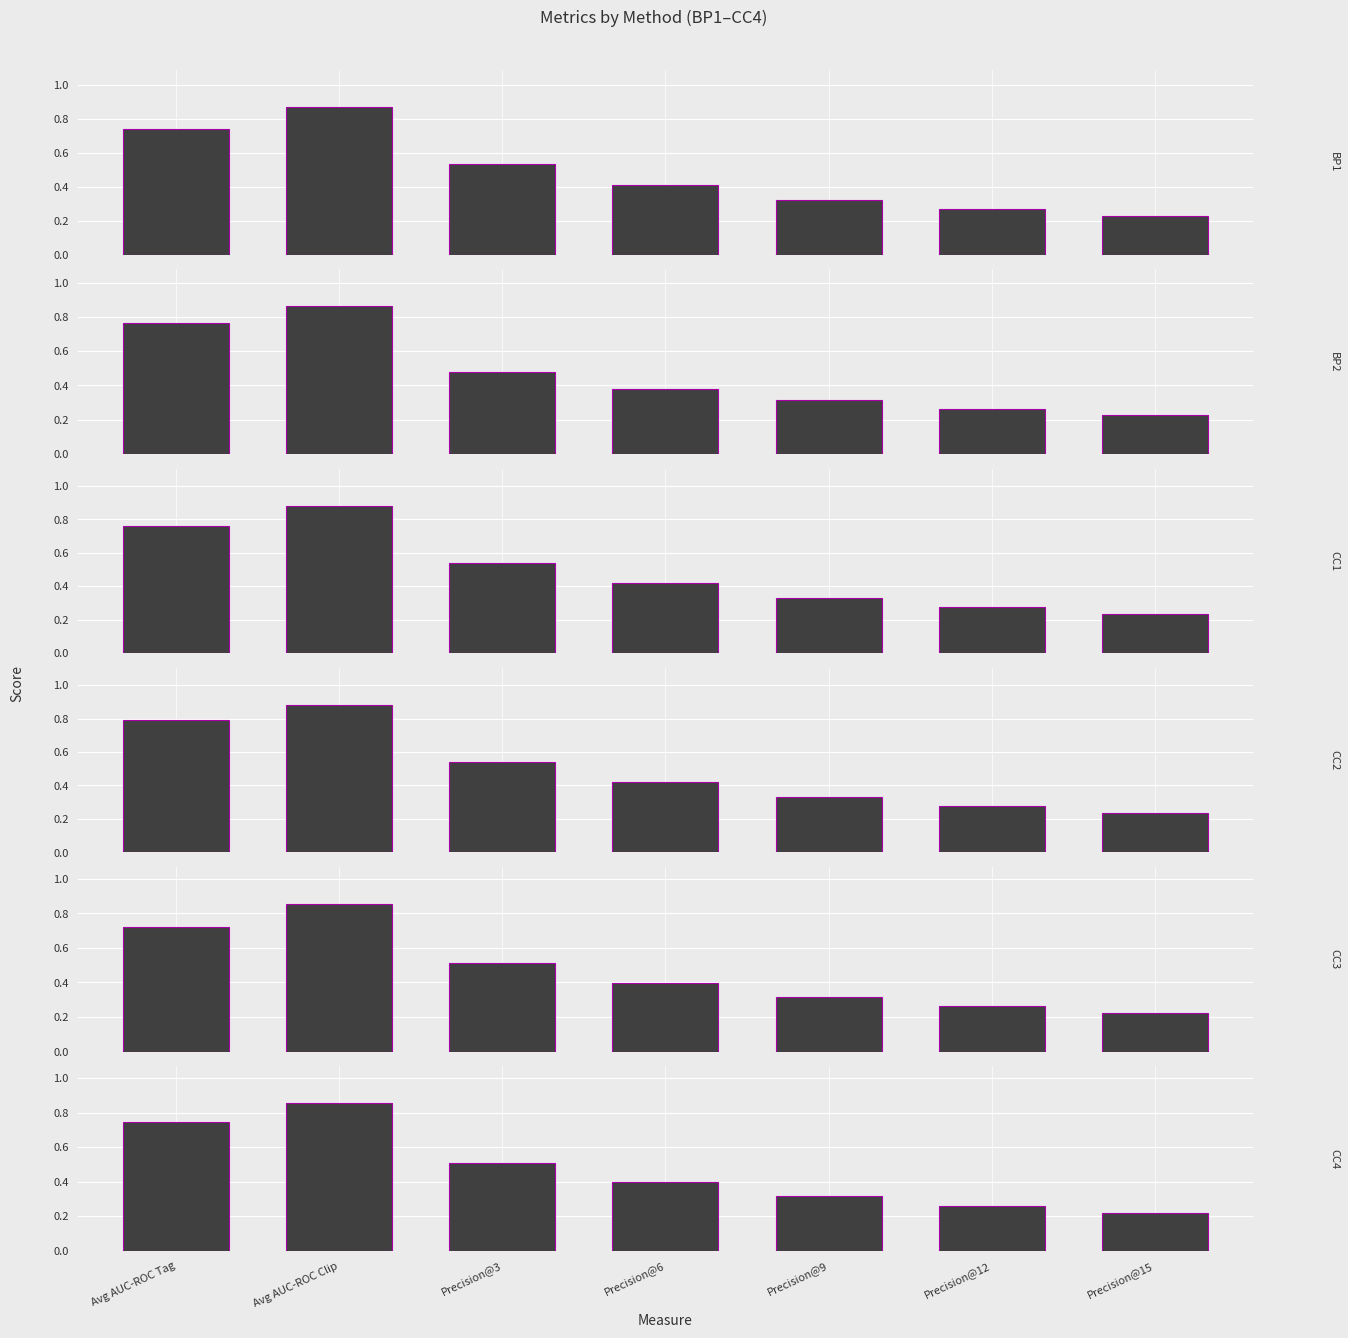

True or false: BP2 has a value of 0.3 at Precision@9.

True